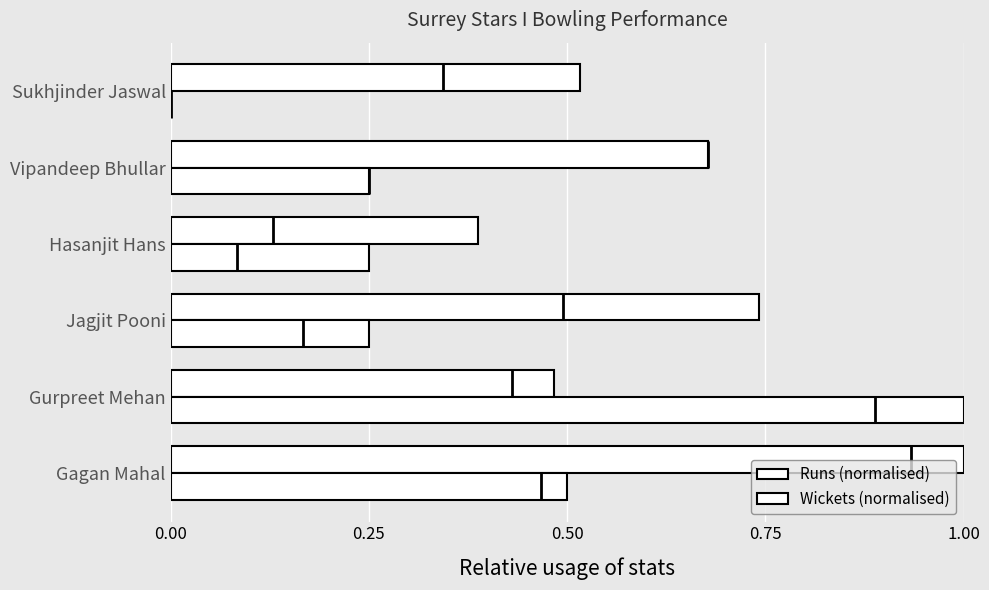

Reading left to right, extract all data points from this chart.

Runs (normalised): 1.0	0.5	0.7	0.4	0.7	0.5
Wickets (normalised): 0.5	1.0	0.2	0.2	0.2	0.0